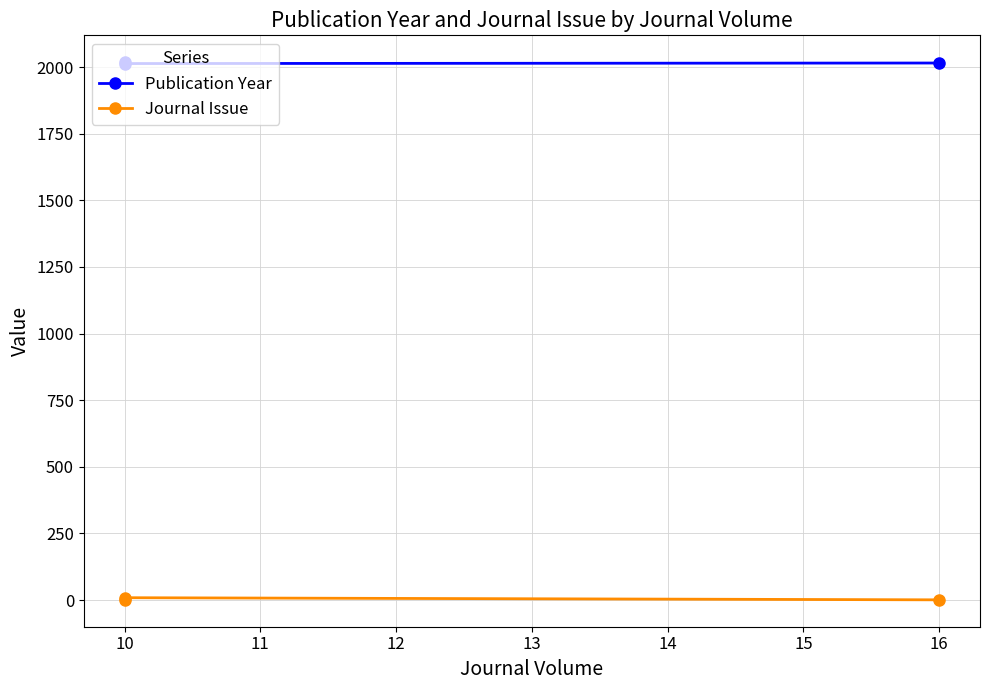

What is the average value of the Journal Issue series?

4